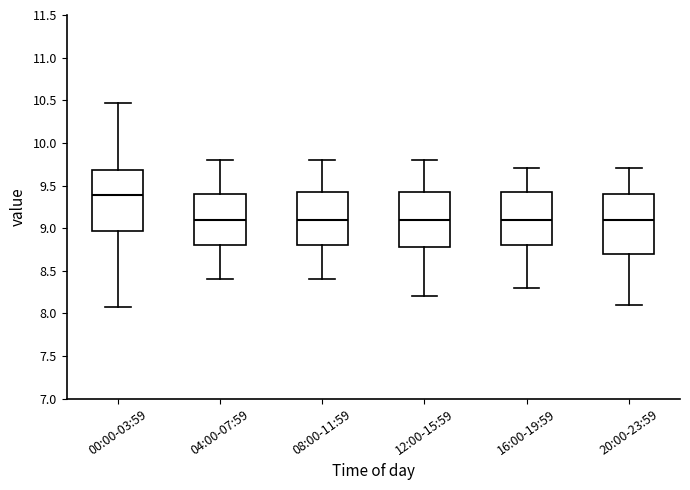

Where is the upper edge of the box for 20:00-23:59 on the y-axis? The values are not printed on the chart, so give them approximately, as read against the axis.

9.40